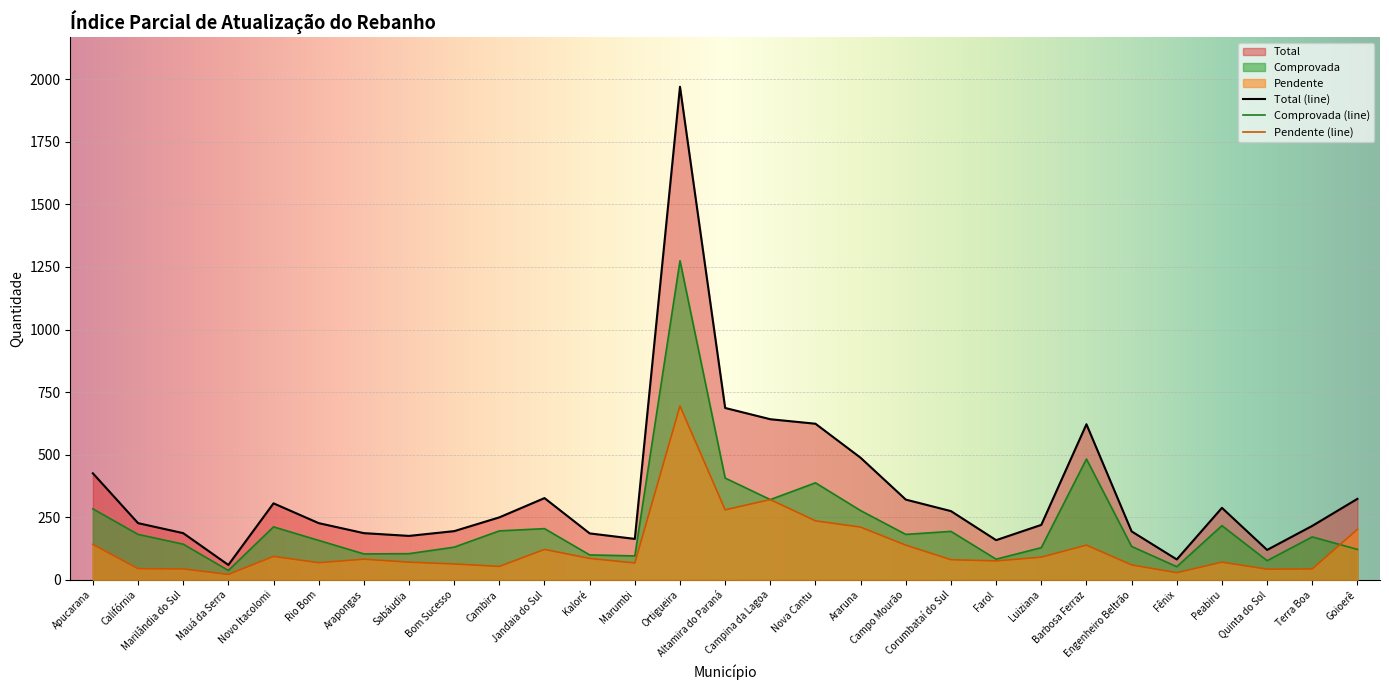

Read the Total value at Fênix, to the nearest 50.

100